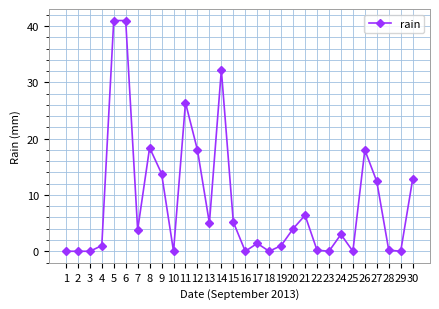

The chart shows a value of 18.0 at 26. True or false?

True